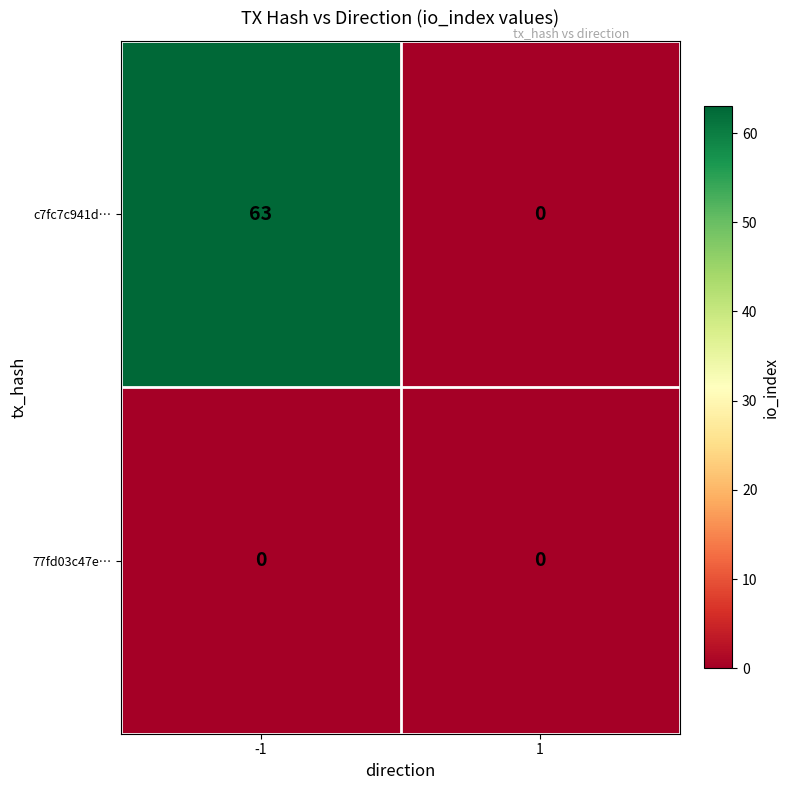

How many series are shown in this chart?

2